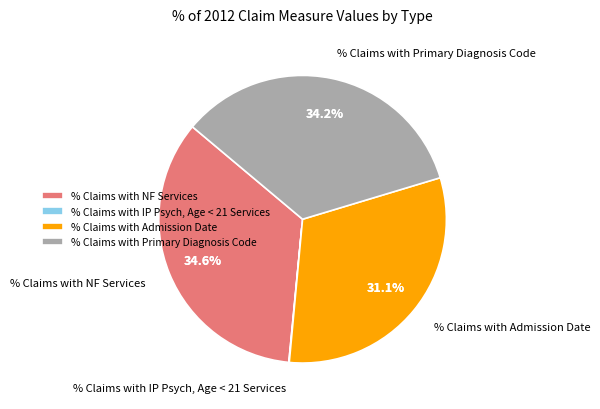

Count the number of slices in the pie.

4